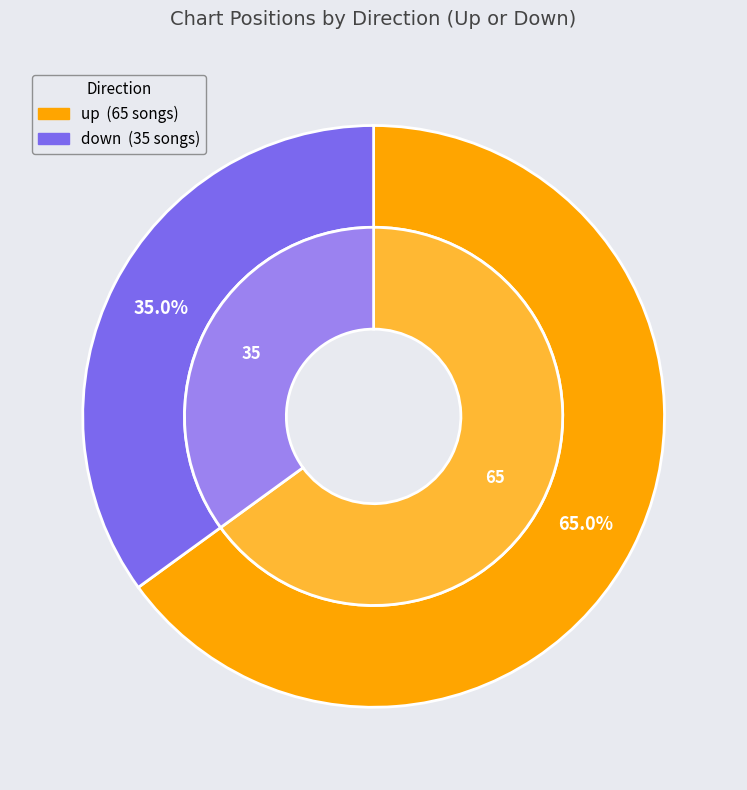

How many slices are in this pie chart?

2